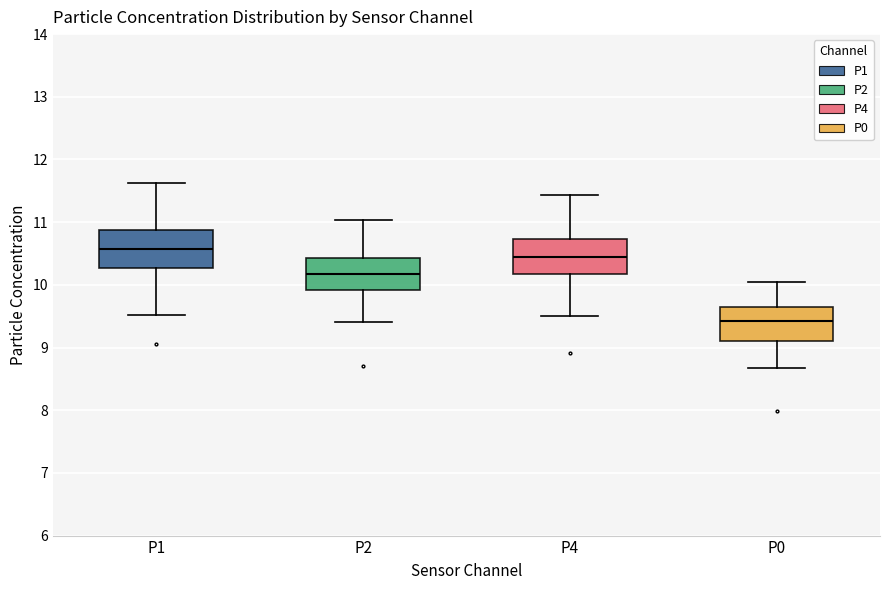

Reading left to right, transcribe this box plot: for each box, give where its median line is, the range the box spans, and where its two whiskers end, as read against the y-axis. The values are not printed on the chart, so give them approximately, as read against the axis.

P1: median 10.6, box 10.3 to 10.9, whiskers 9.5 to 11.6
P2: median 10.2, box 9.9 to 10.4, whiskers 9.4 to 11.0
P4: median 10.4, box 10.2 to 10.7, whiskers 9.5 to 11.4
P0: median 9.4, box 9.1 to 9.6, whiskers 8.7 to 10.1